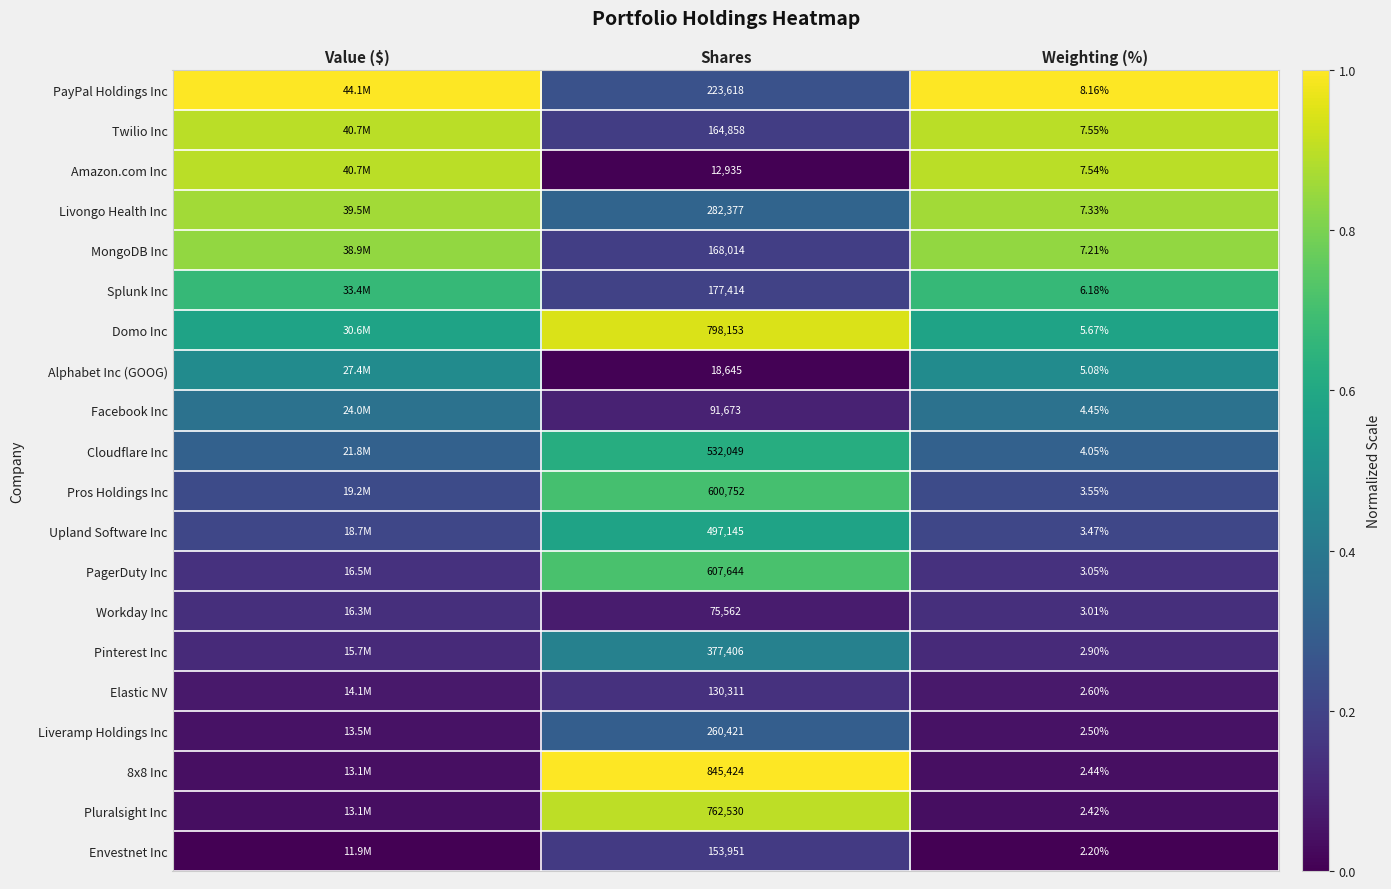

Rank the series at Shares from highest to lowest value.

8x8 Inc, Domo Inc, Pluralsight Inc, PagerDuty Inc, Pros Holdings Inc, Cloudflare Inc, Upland Software Inc, Pinterest Inc, Livongo Health Inc, Liveramp Holdings Inc, PayPal Holdings Inc, Splunk Inc, MongoDB Inc, Twilio Inc, Envestnet Inc, Elastic NV, Facebook Inc, Workday Inc, Alphabet Inc (GOOG), Amazon.com Inc